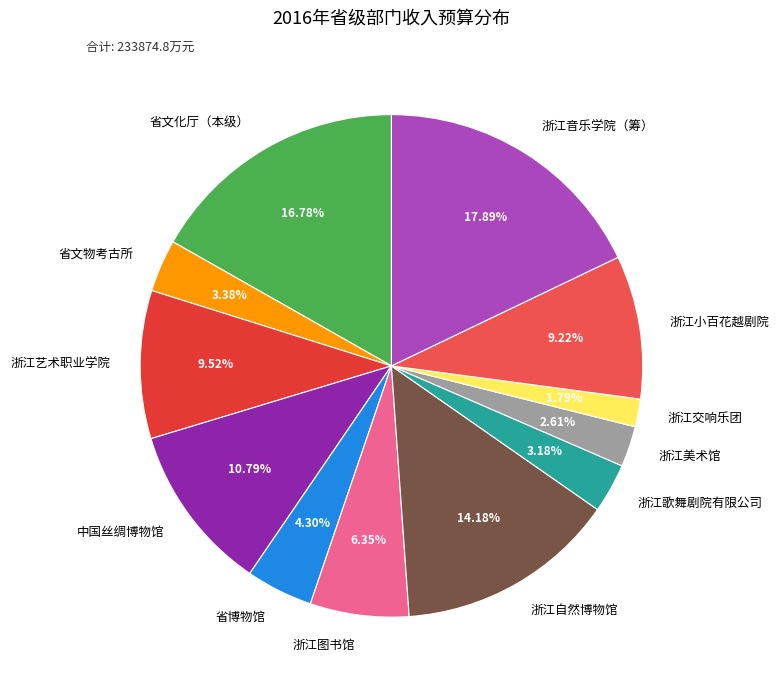

What percentage do 浙江小百花越剧院 and 浙江图书馆 together represent?

15.6%